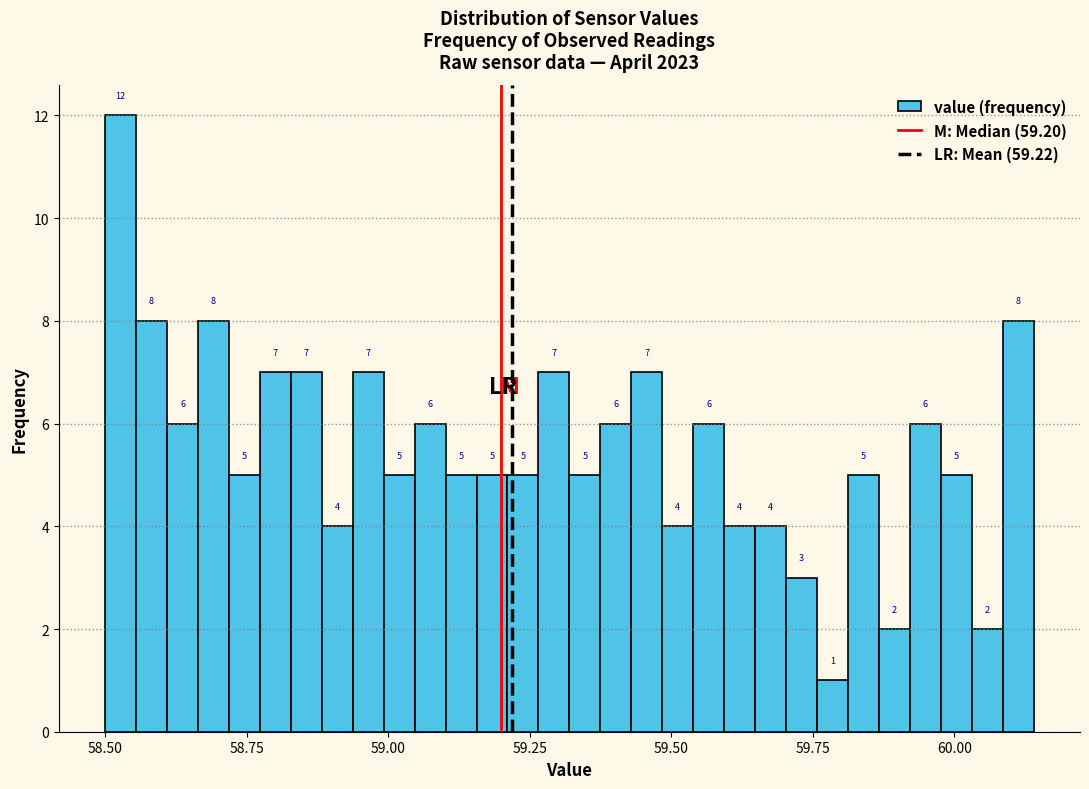

Around what value on the x-axis is the tallest bar? Give the approximate position of its centre, as read against the axis.

58.55